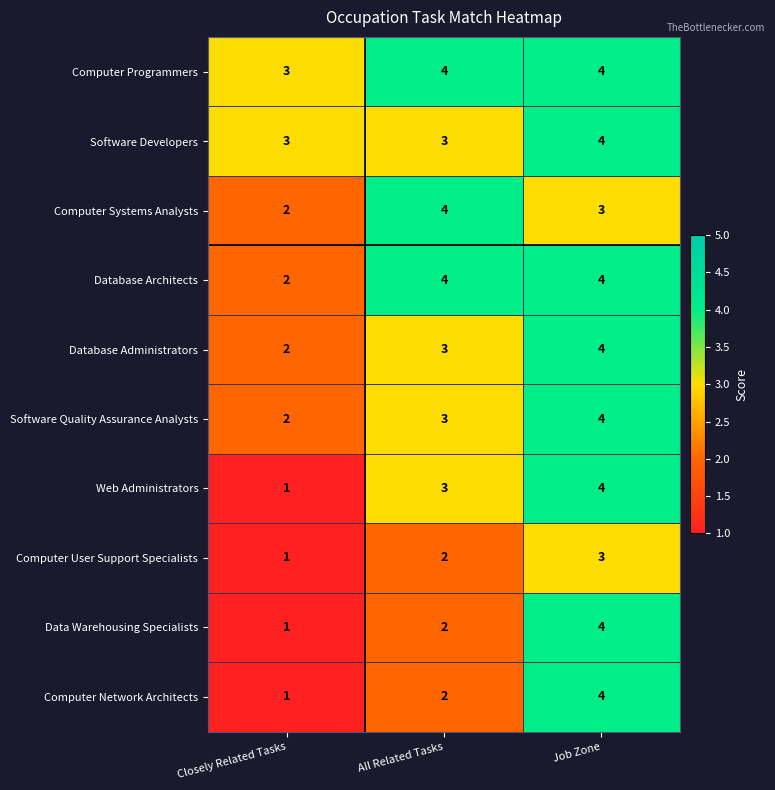

Count the Software Quality Assurance Analysts values in the range 2 to 4.

3